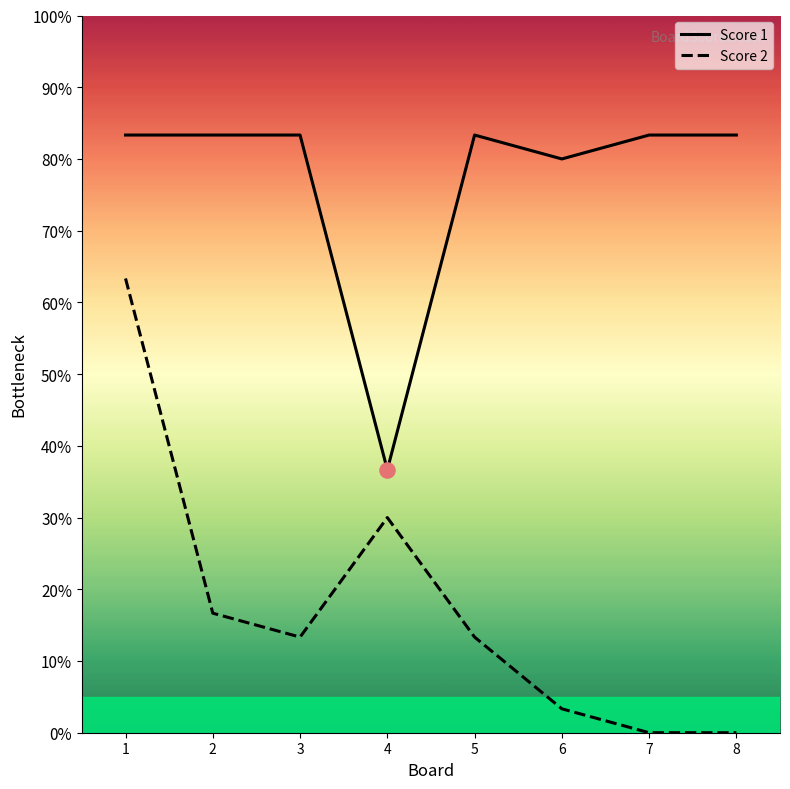

Which series has the widest spread of Y values?

Score 2